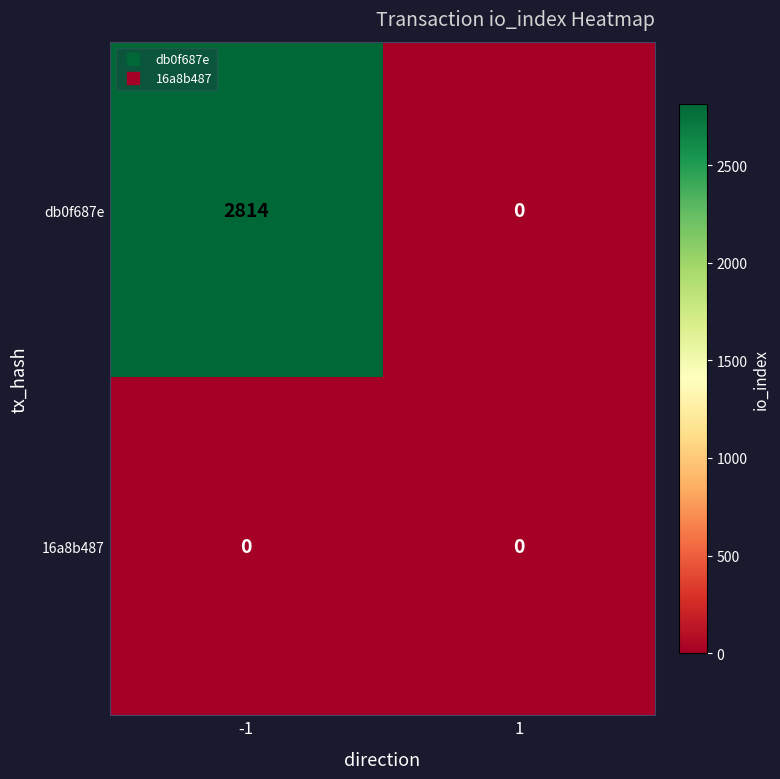

At how many categories does at least one series exceed 1999?

1